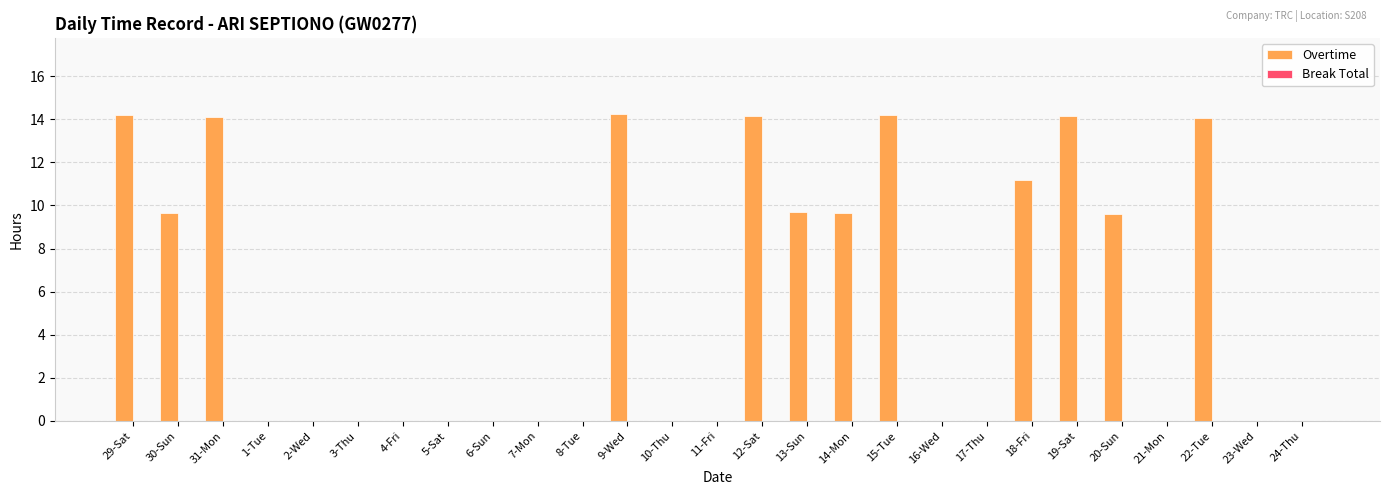

What is the sum of all values?

148.8